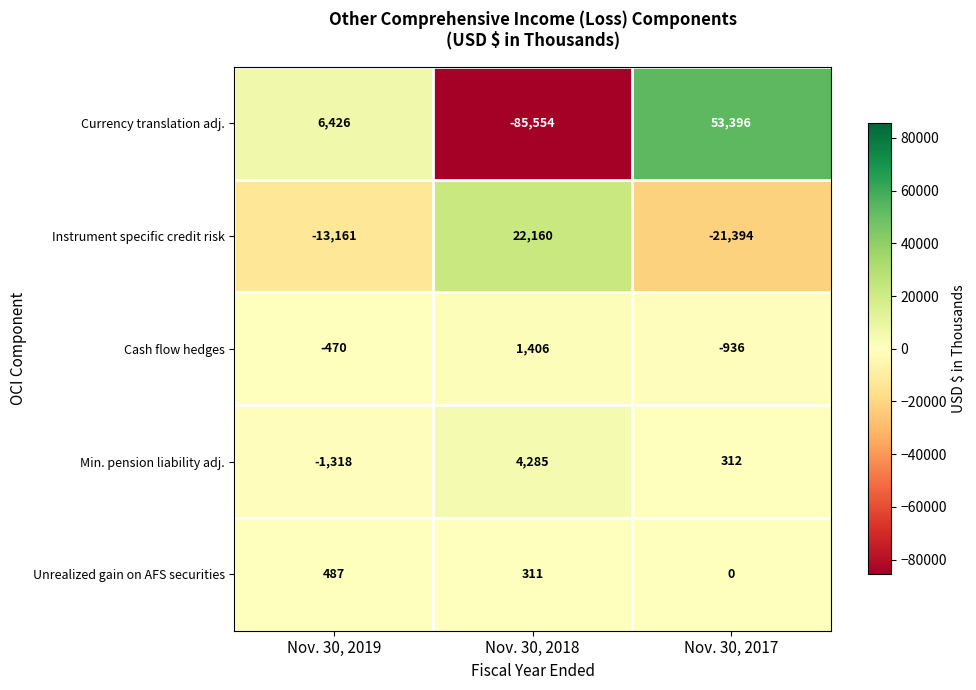

The value of Instrument specific credit risk at Nov. 30, 2017 is -21394. True or false?

True